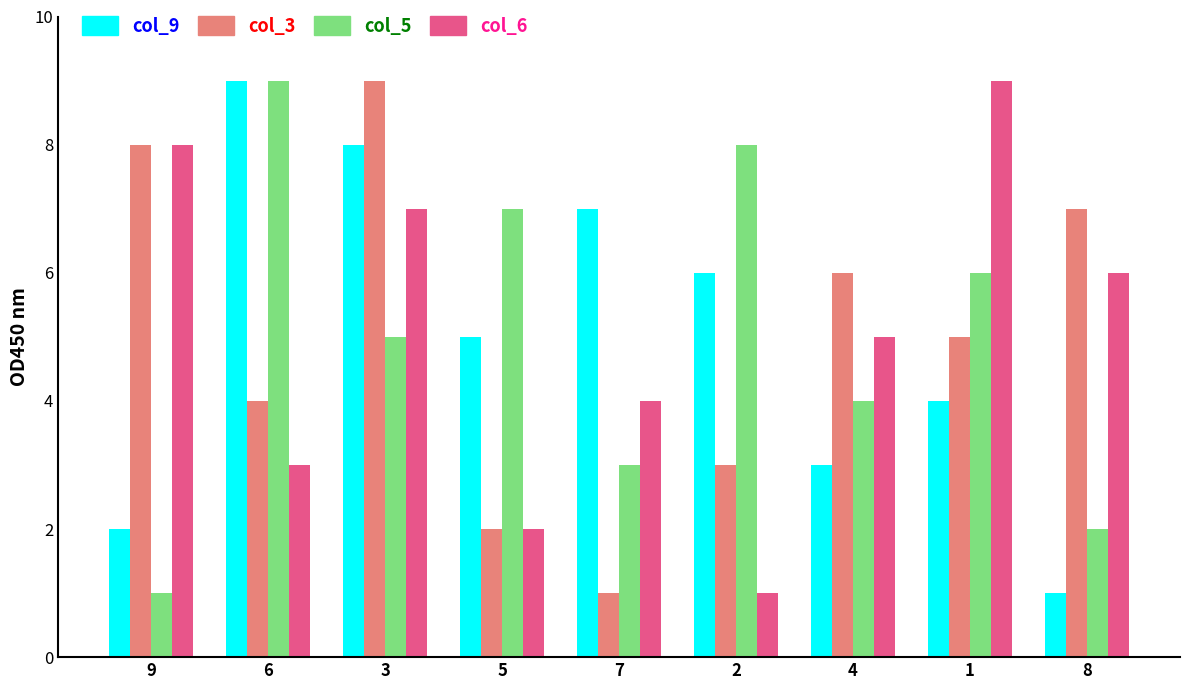

Between 9 and 1, which series saw the biggest shift?

col_5